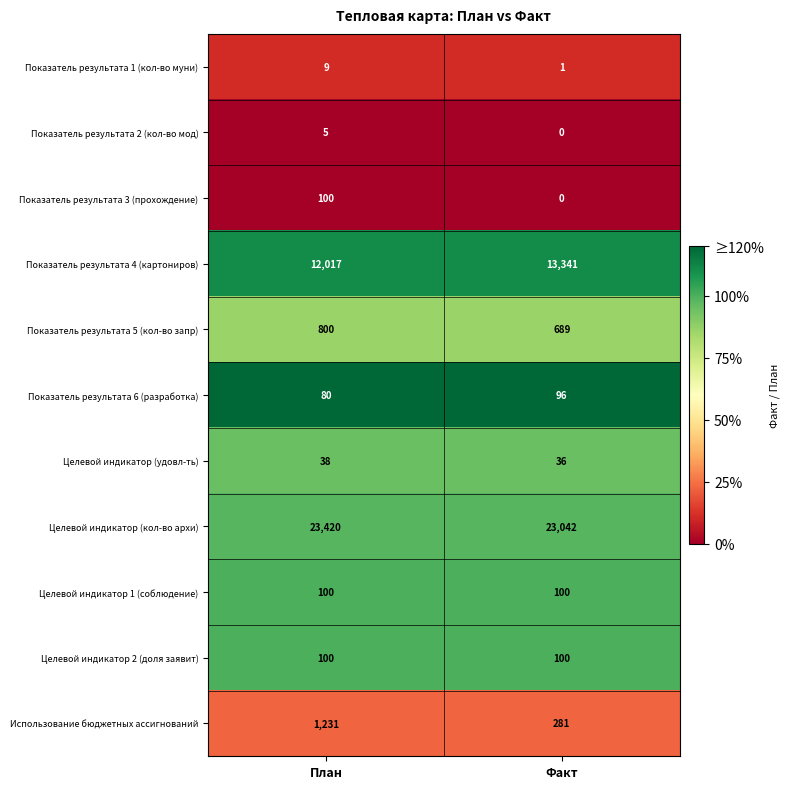

Is the value of Целевой индикатор (кол-во архи) at План greater than the value of Целевой индикатор 1 (соблюдение) at Факт?

Yes